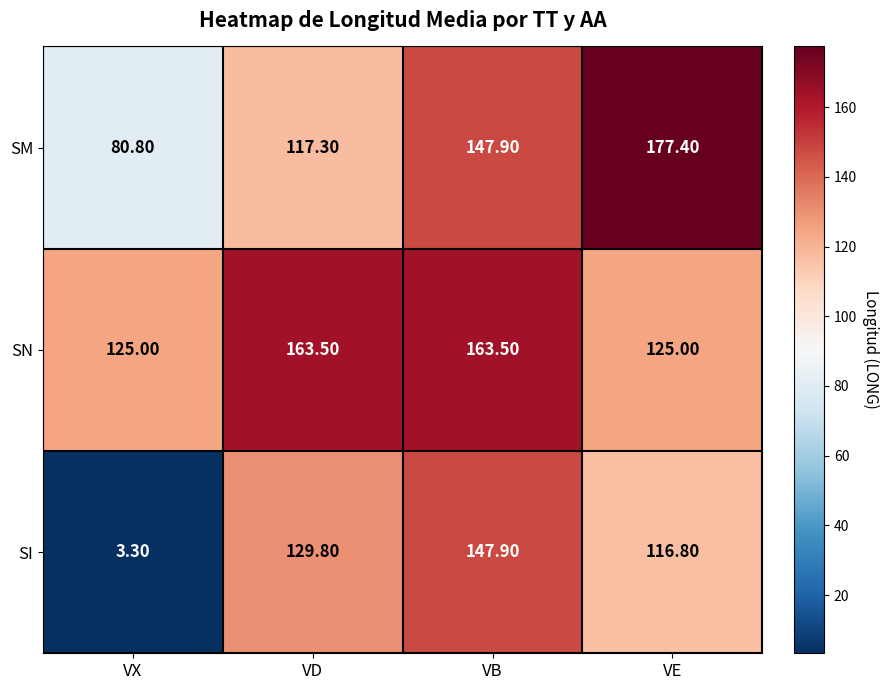

Which category has the lowest value in the SI series?

VX